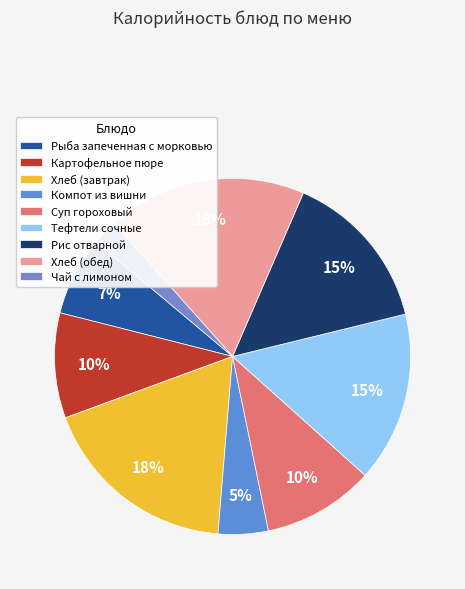

Count the number of slices in the pie.

9